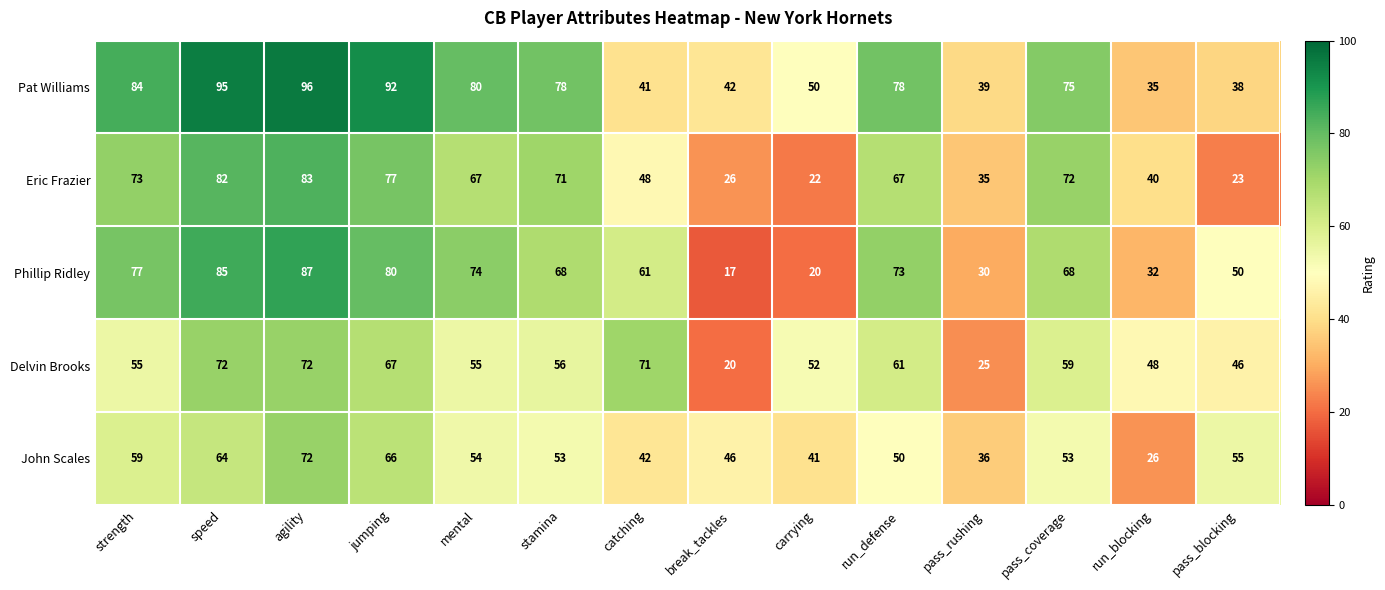

Is it true that Phillip Ridley equals 87 at agility?

True